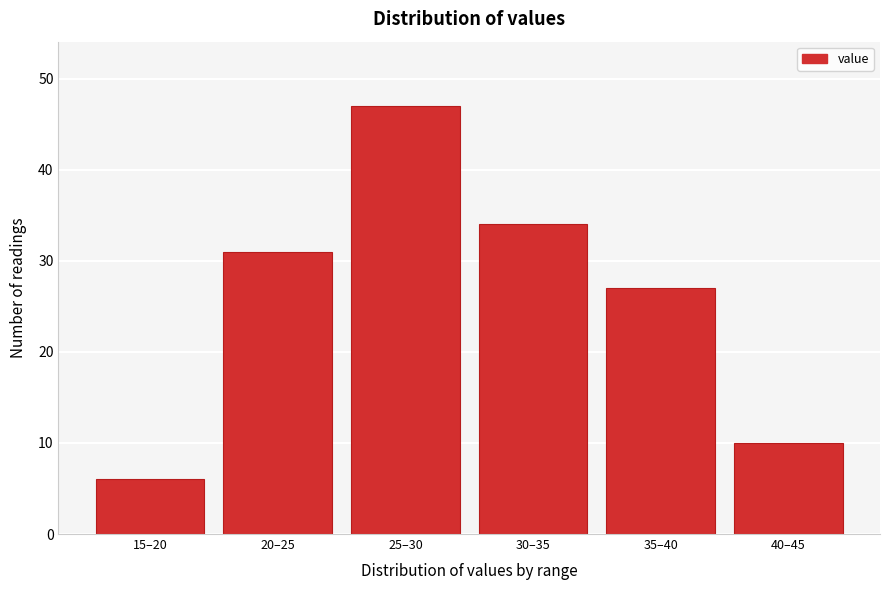

Reading left to right, extract all data points from this chart.

6	31	47	34	27	10